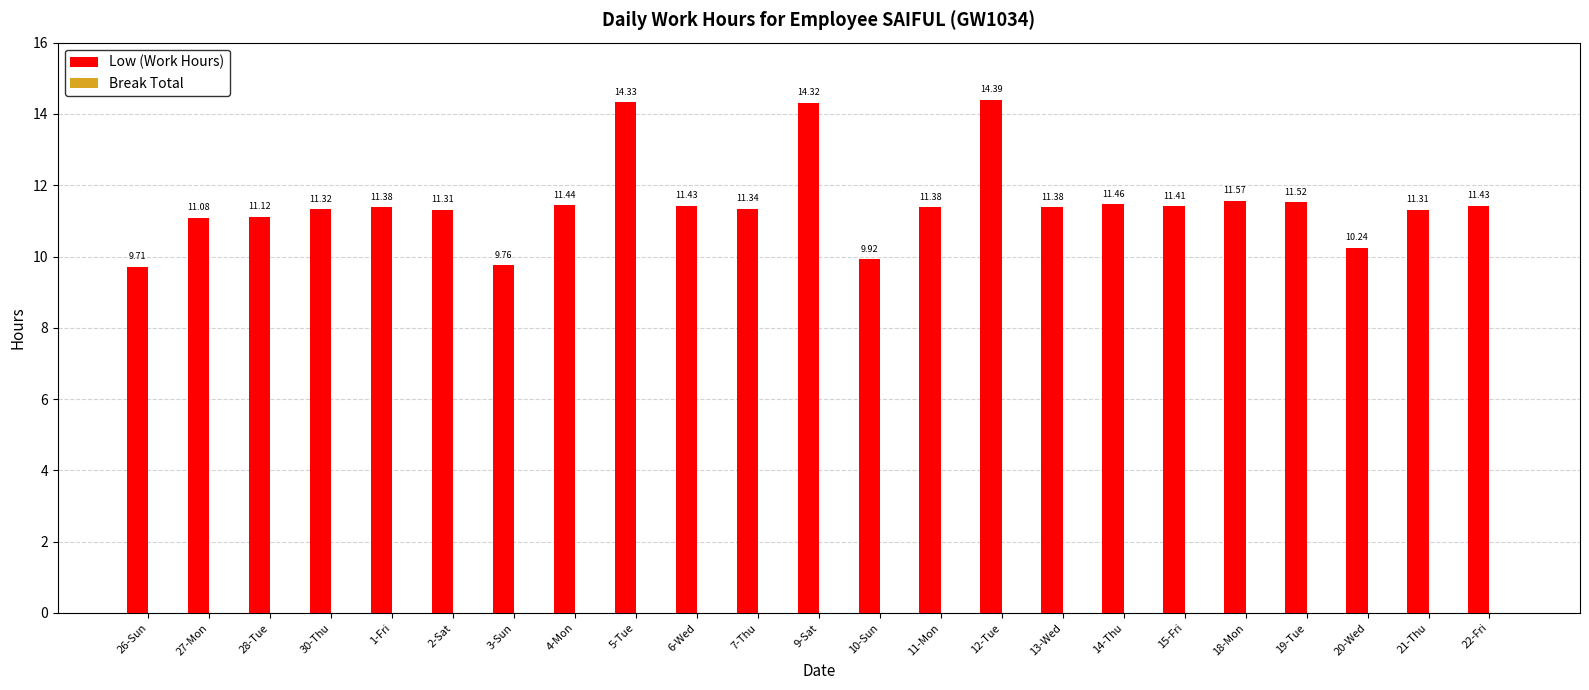

What is the sum of the values at 7-Thu and 14-Thu?

22.8